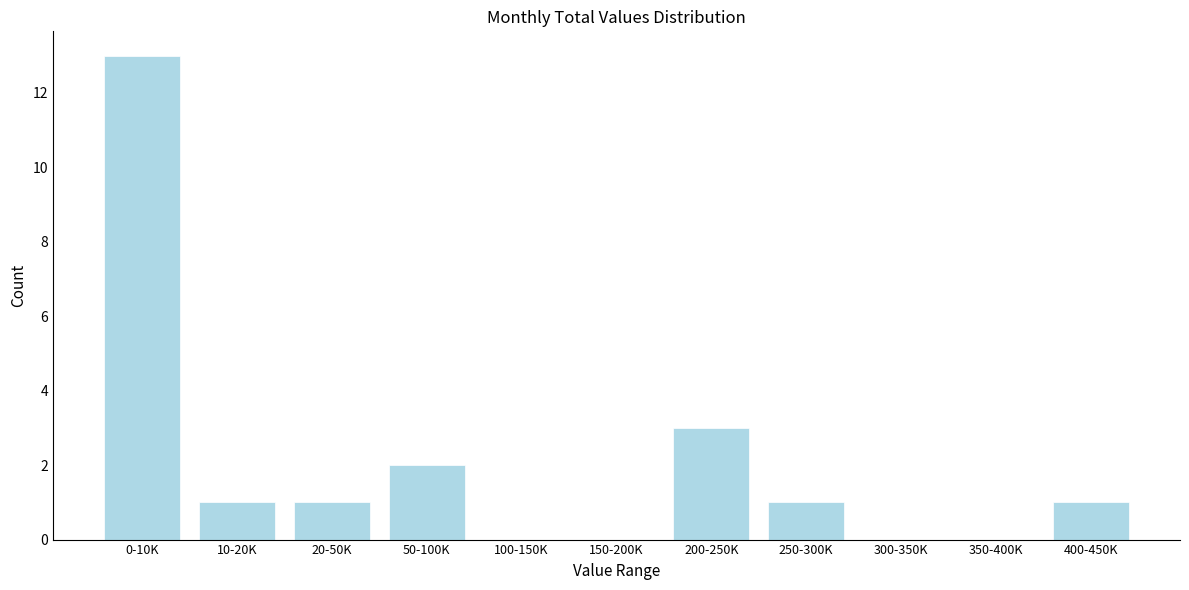

Reading left to right, transcribe all the data shown in this chart.

0-10K=13	10-20K=1	20-50K=1	50-100K=2	100-150K=0	150-200K=0	200-250K=3	250-300K=1	300-350K=0	350-400K=0	400-450K=1